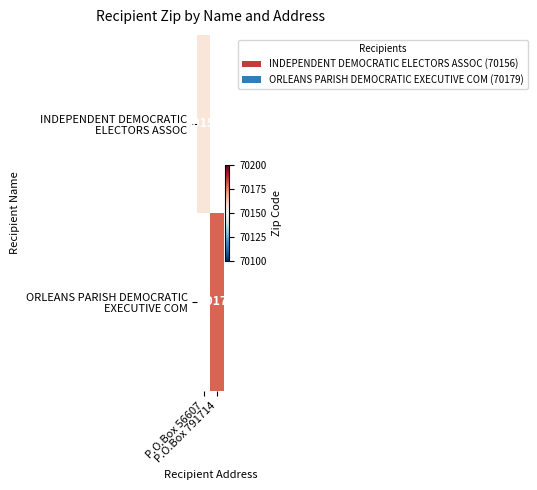

List the series in order of their peak value, lowest first.

INDEPENDENT DEMOCRATIC ELECTORS ASSOC, ORLEANS PARISH DEMOCRATIC EXECUTIVE COM